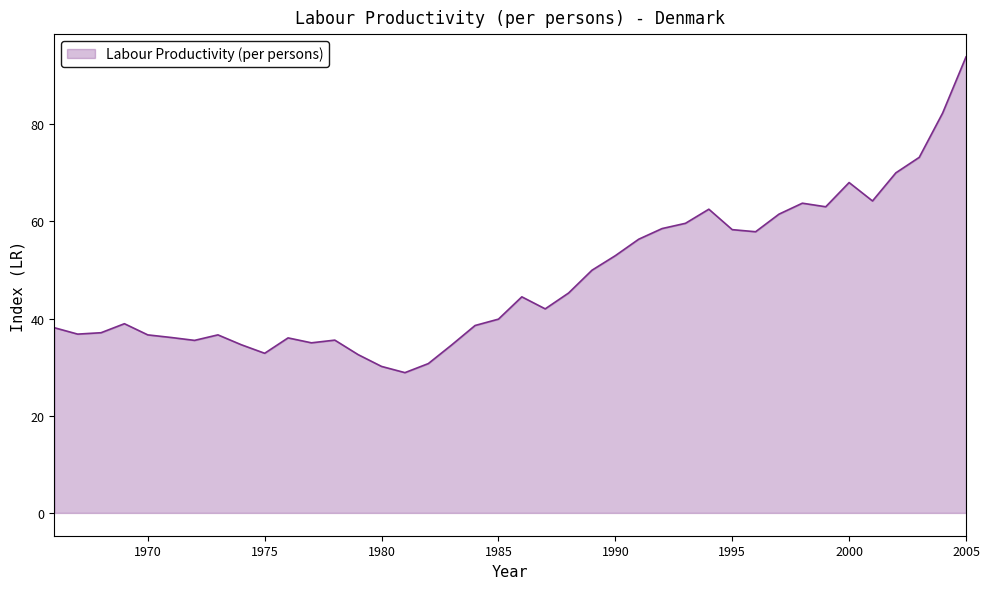

Does the chart display data point markers on the line(s)?

No